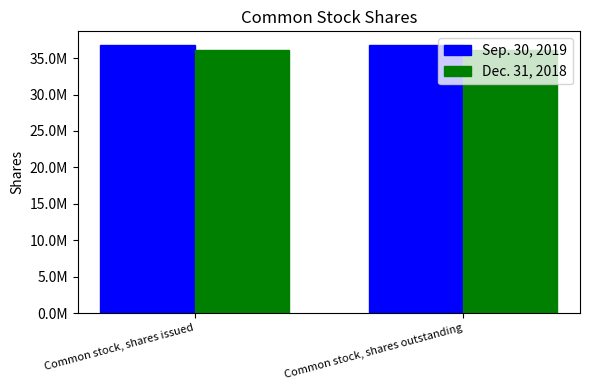

Is the value of Sep. 30, 2019 at Common stock, shares outstanding greater than the value of Dec. 31, 2018 at Common stock, shares issued?

Yes